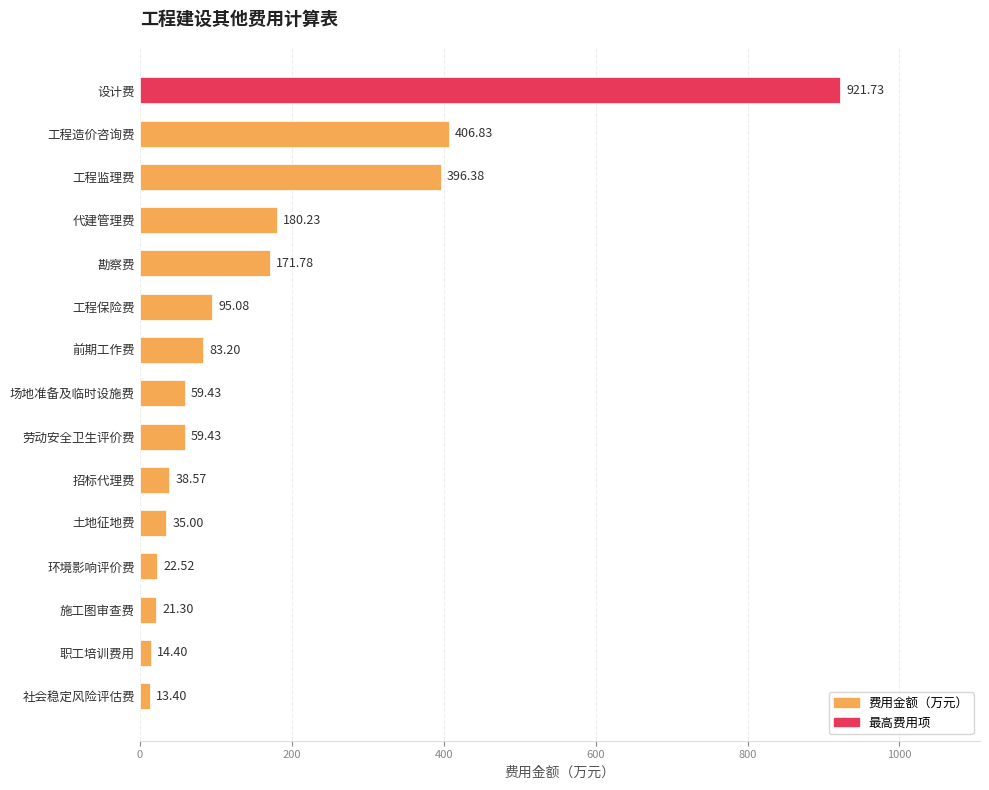

Approximately how many times larger is the value at 设计费 compared to 职工培训费用?

64.0